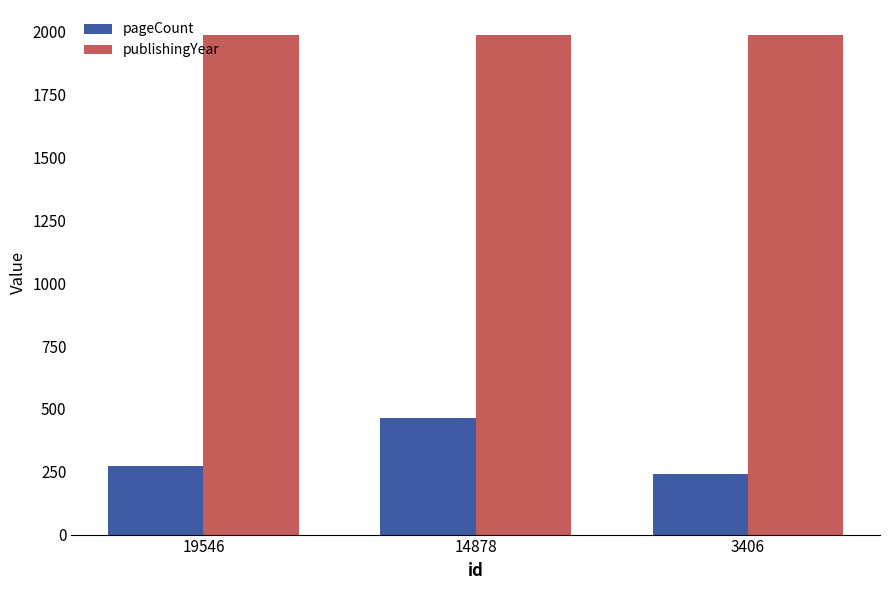

Is the value of pageCount at 14878 greater than the value of publishingYear at 14878?

No